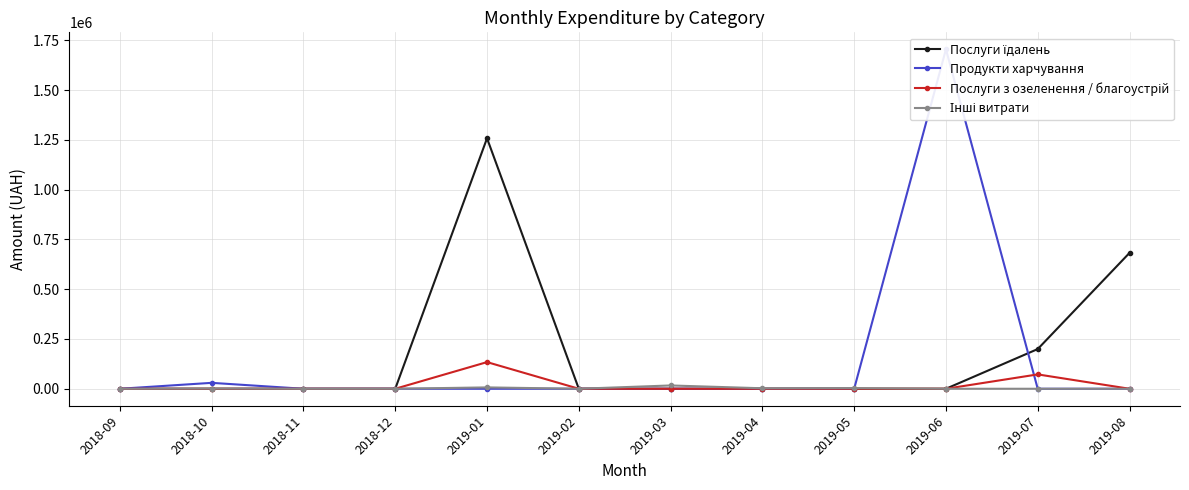

What is the maximum value shown in the chart?

1704485.8